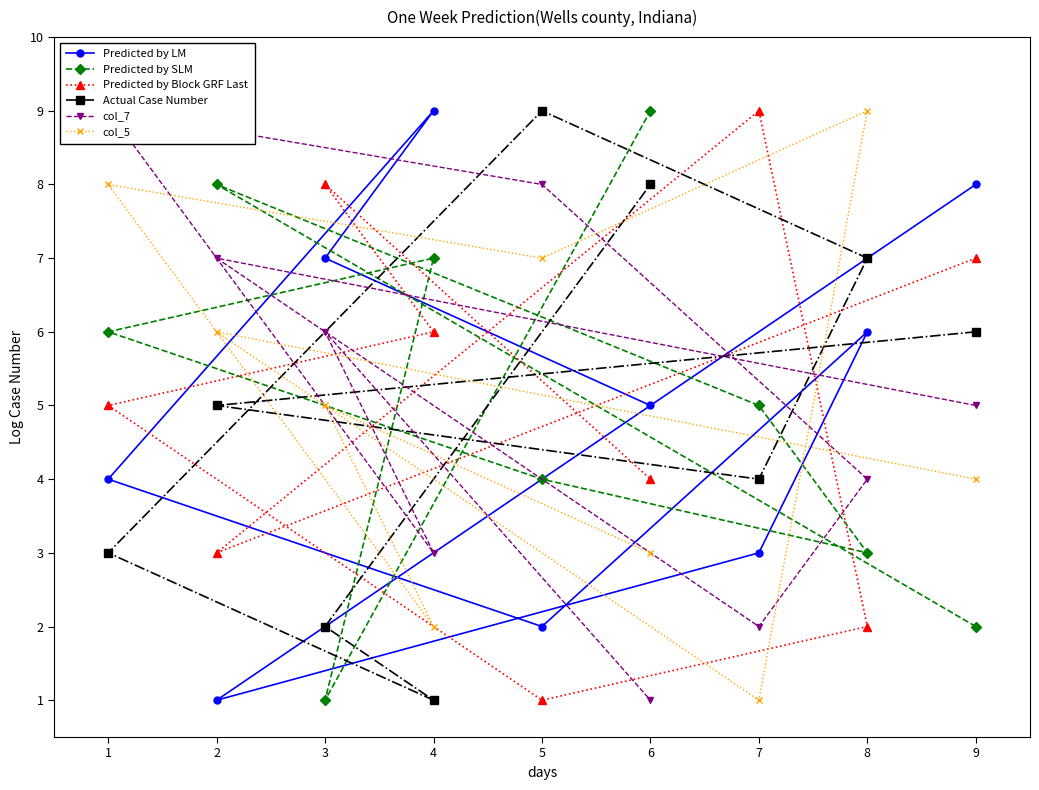

What is the difference between the Actual Case Number values at 5 and 2?

4